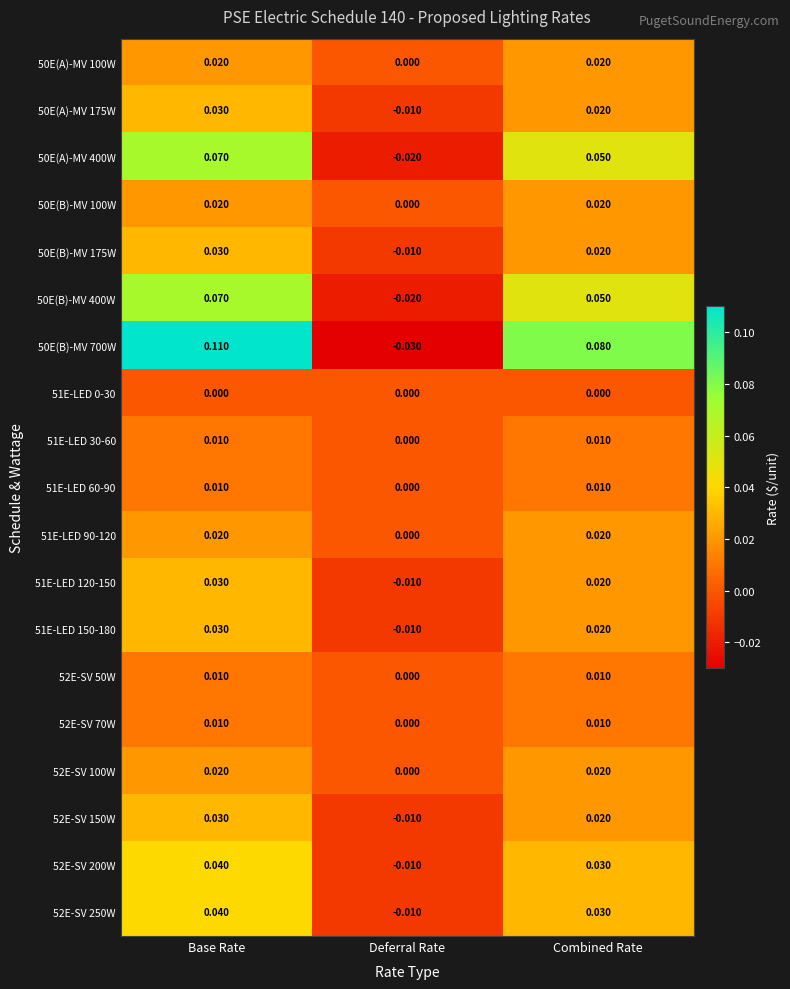

What is the total value across all series at Deferral Rate?

-0.1